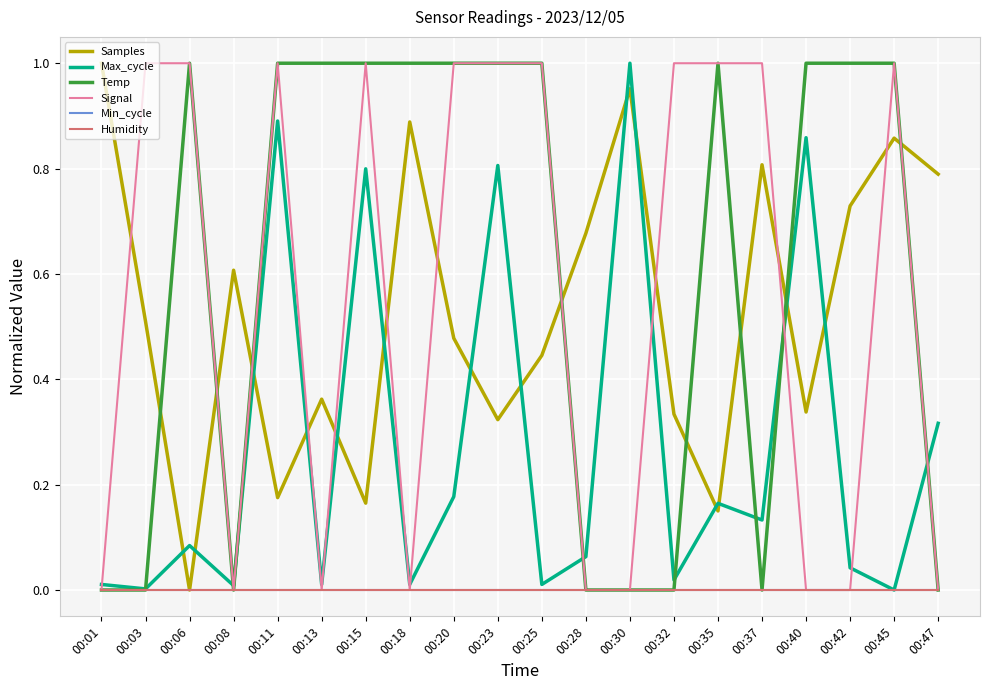

True or false: Humidity has more than 0 interior local peaks.

False